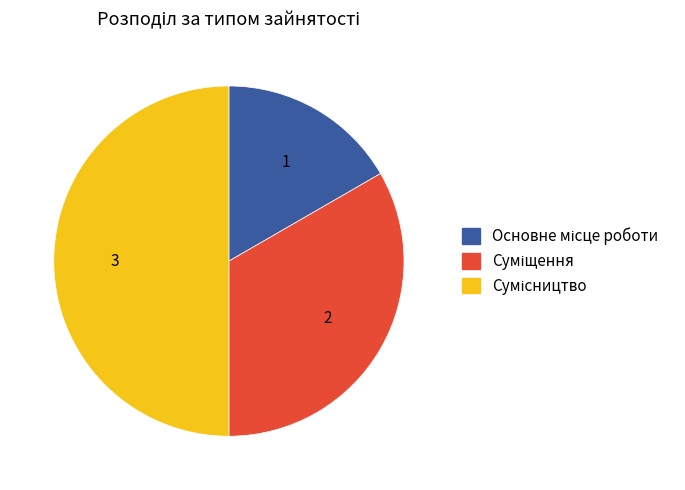

How many slices are in this pie chart?

3